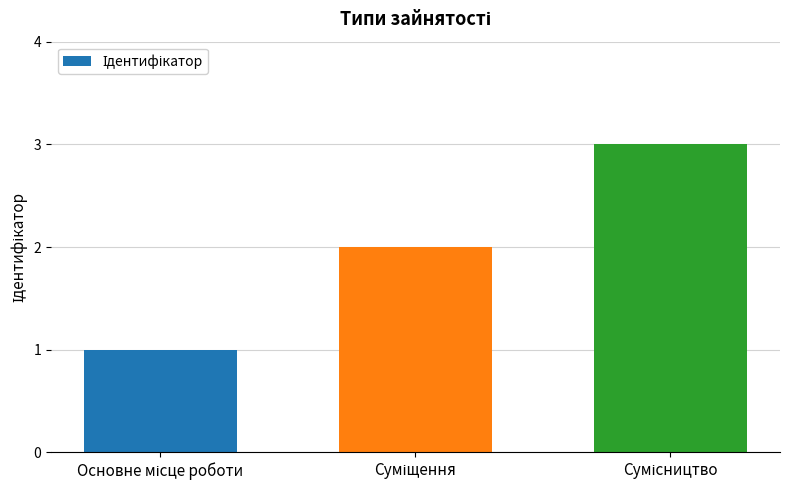

What is the sum of all values?

6